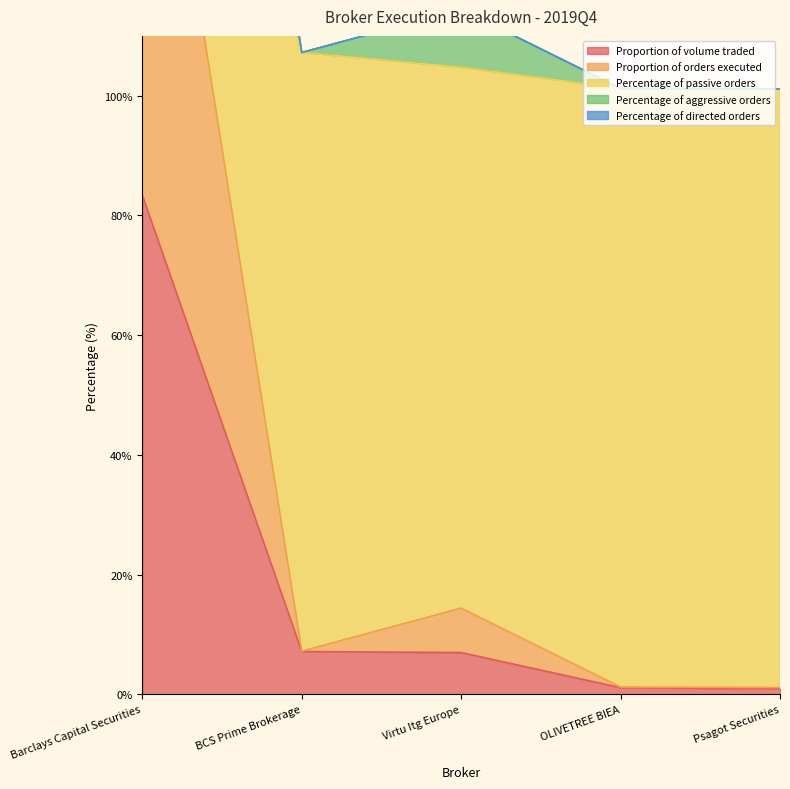

What is the approximate value of Proportion of volume traded at OLIVETREE BIEA?

1.1